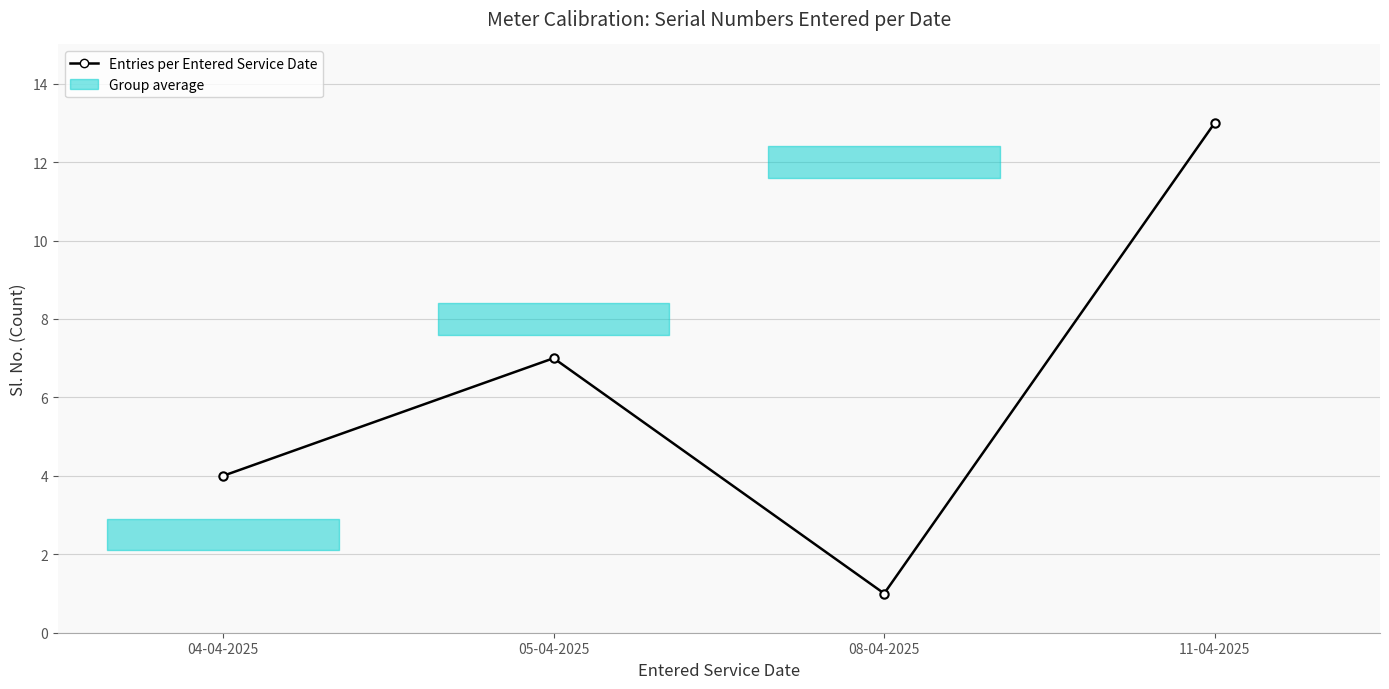

Is this an area chart (filled region under the line)?

No